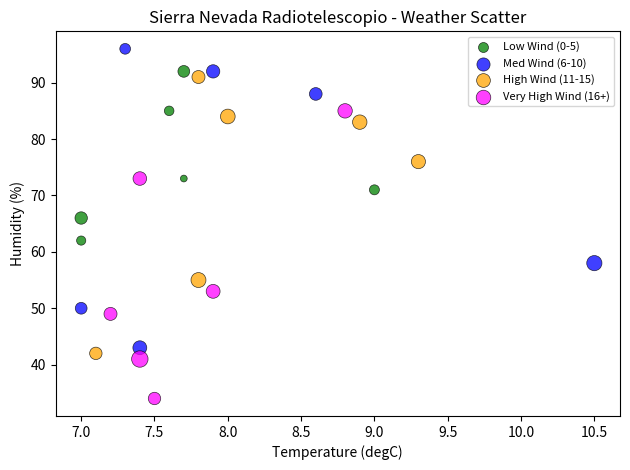

Which series contains the lowest Y value?

Very High Wind (16+)